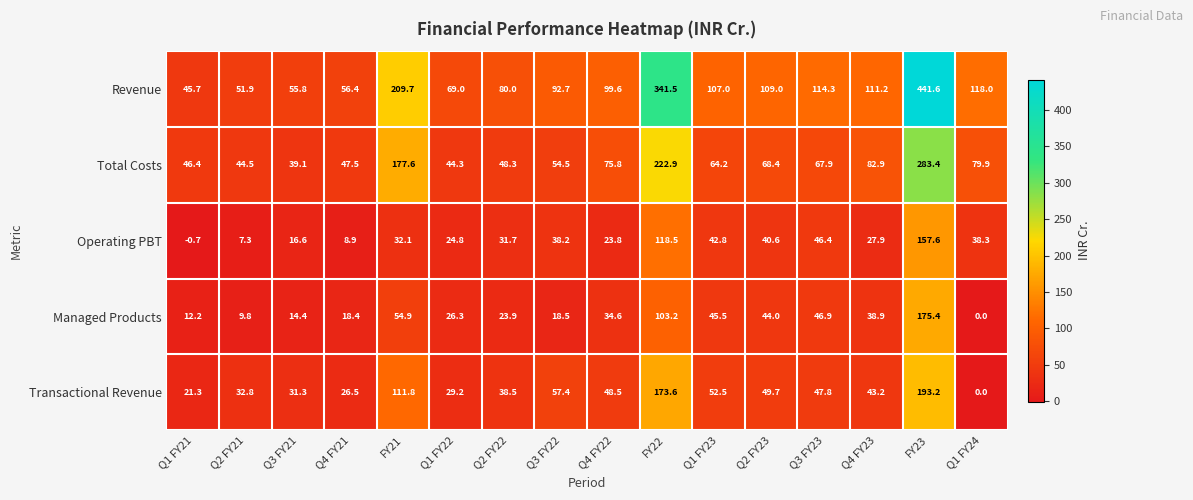

True or false: Transactional Revenue has a value of 113.3 at FY22.

False